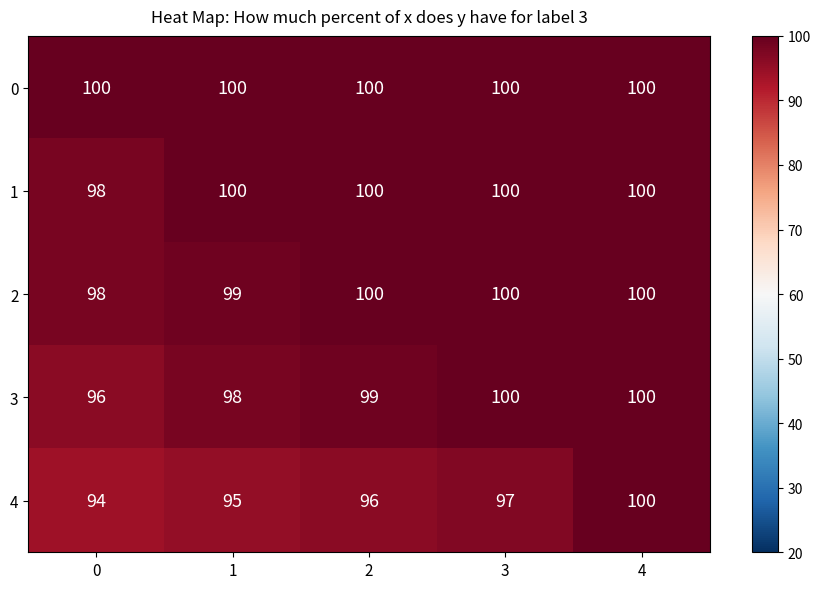

What is the minimum value shown in the chart?

94